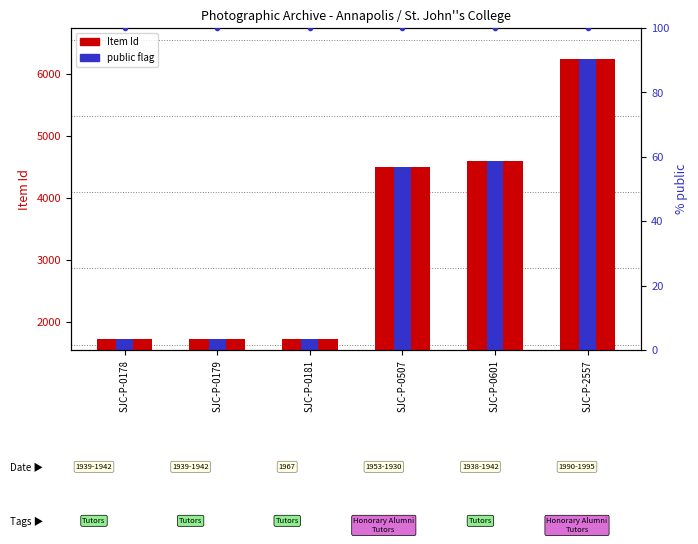

Reading left to right, extract all data points from this chart.

Item Id: 1726	1727	1729	4501	4602	6240
public flag: 5200	5200	5200	5200	5200	5200